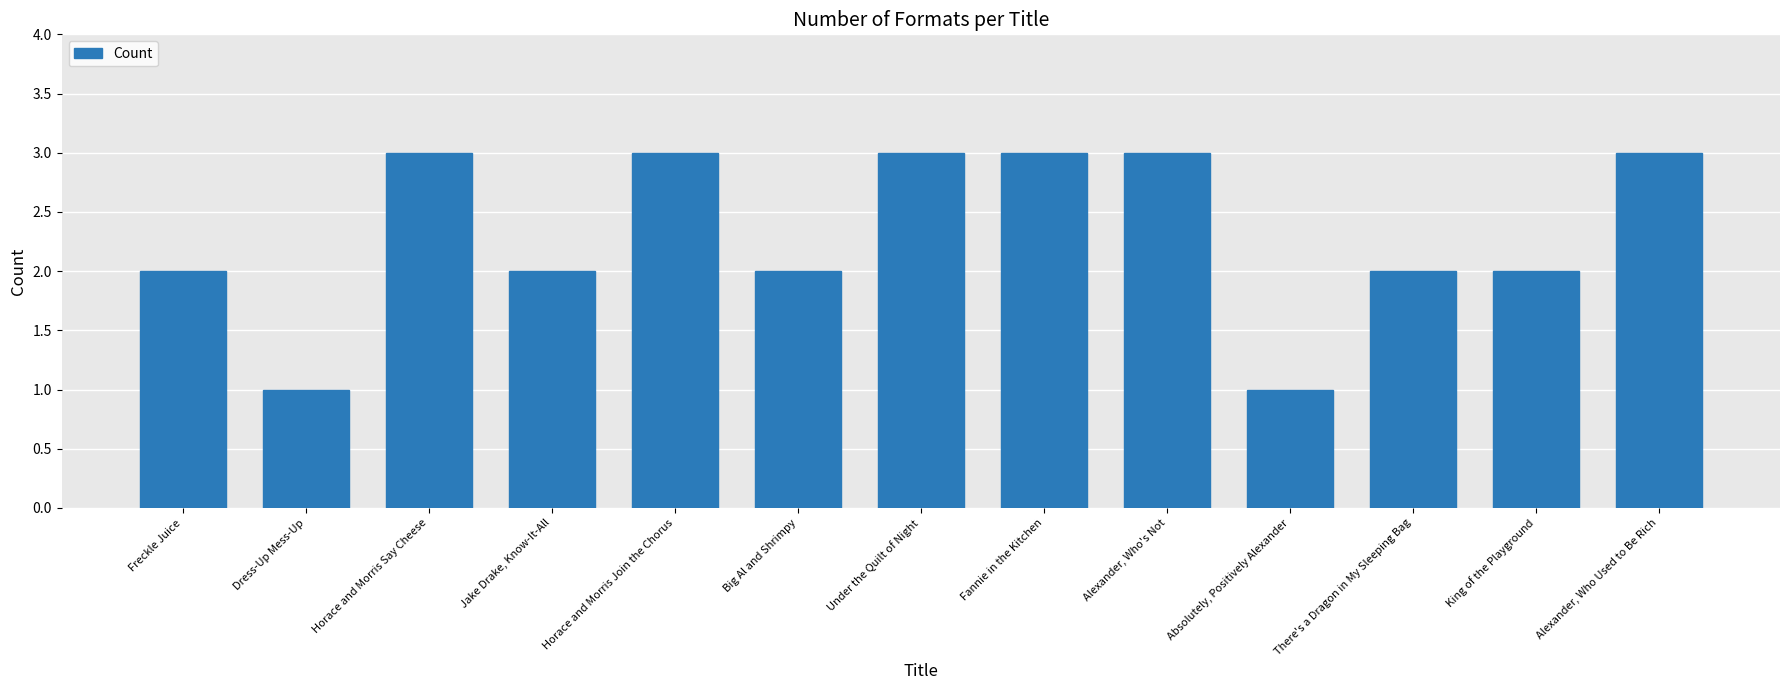

The value at Big Al and Shrimpy is 2. True or false?

True